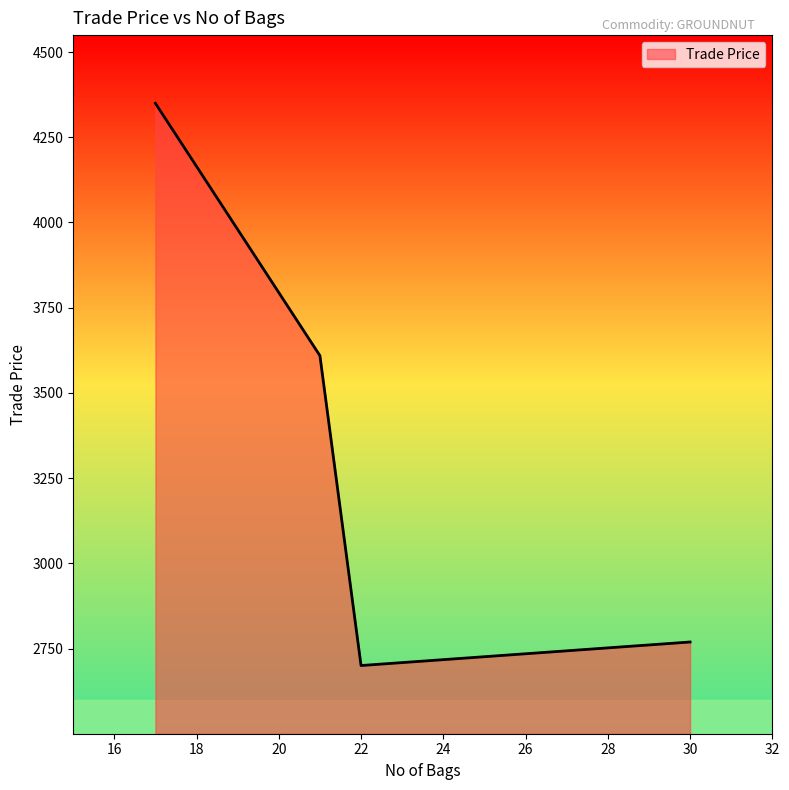

What is the sum of all values?

13429.4